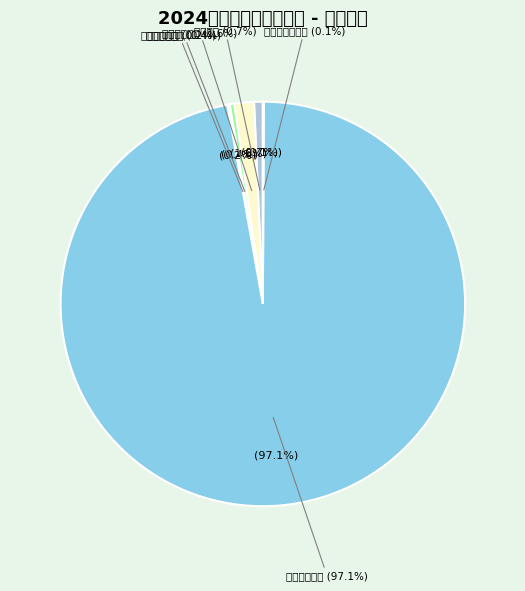

What percentage is the 义务教育营养改善计划专项资金 slice, to the nearest percent?

2%